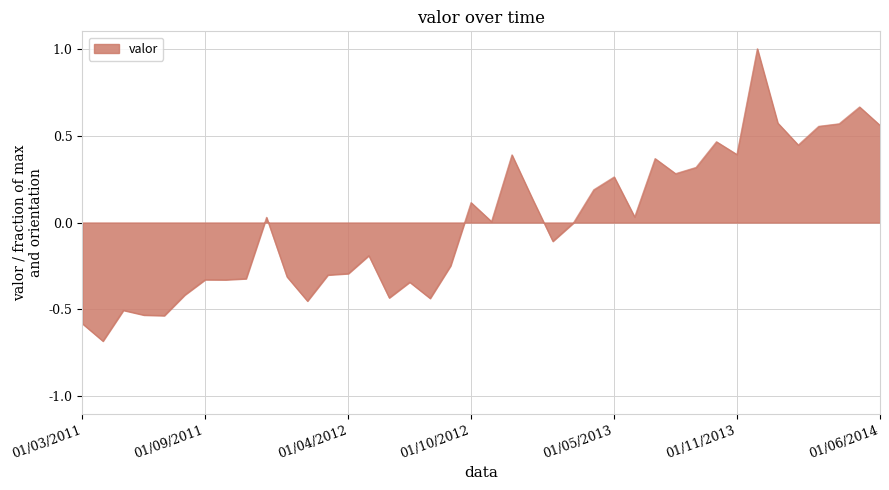

What is the minimum value shown in the chart?

-0.7